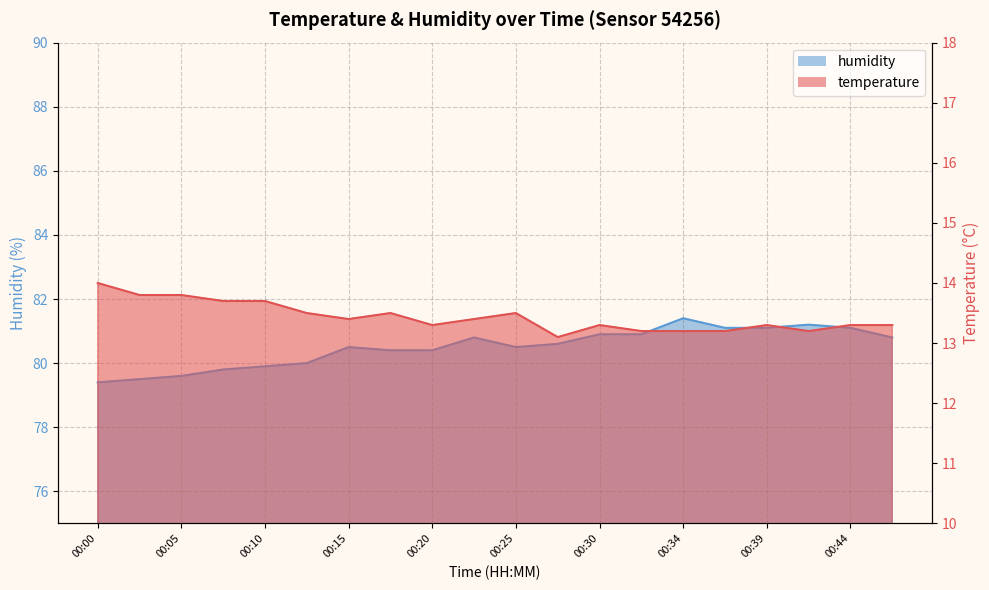

What are all the series names shown in the legend?

temperature, humidity